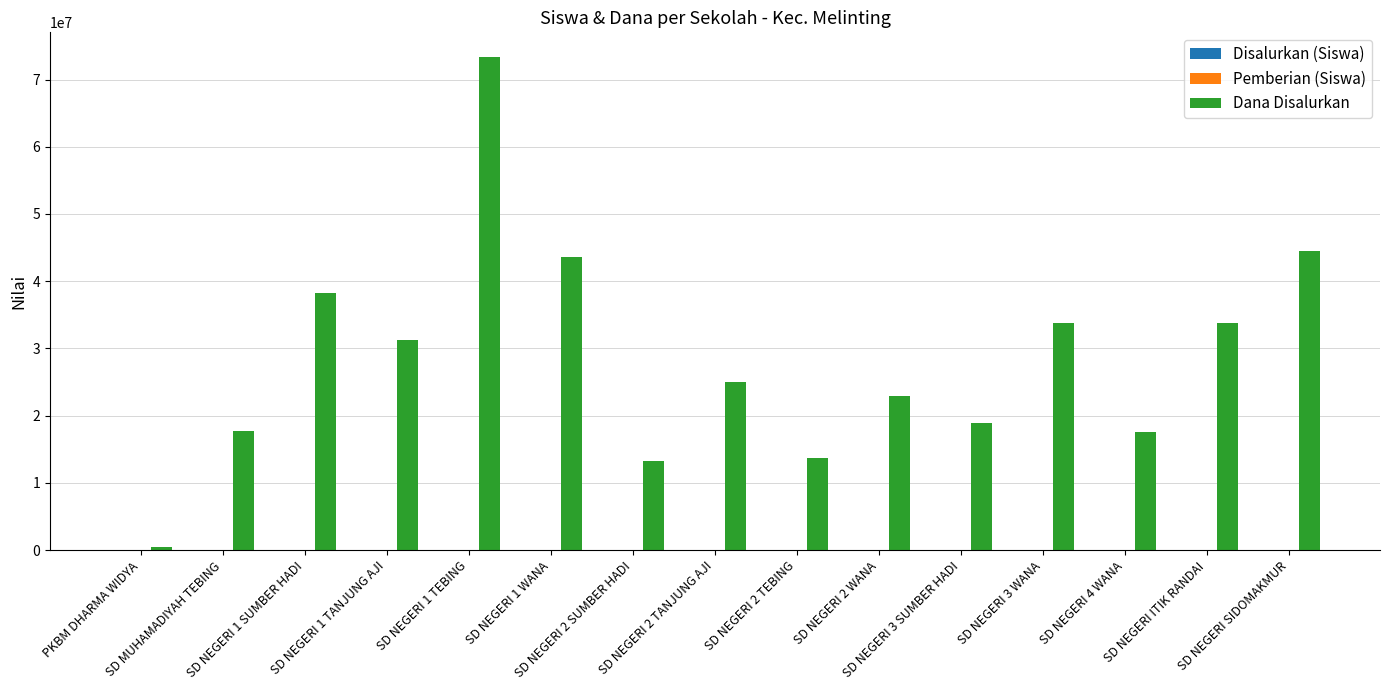

What is the sum of all Dana Disalurkan values?

428175000